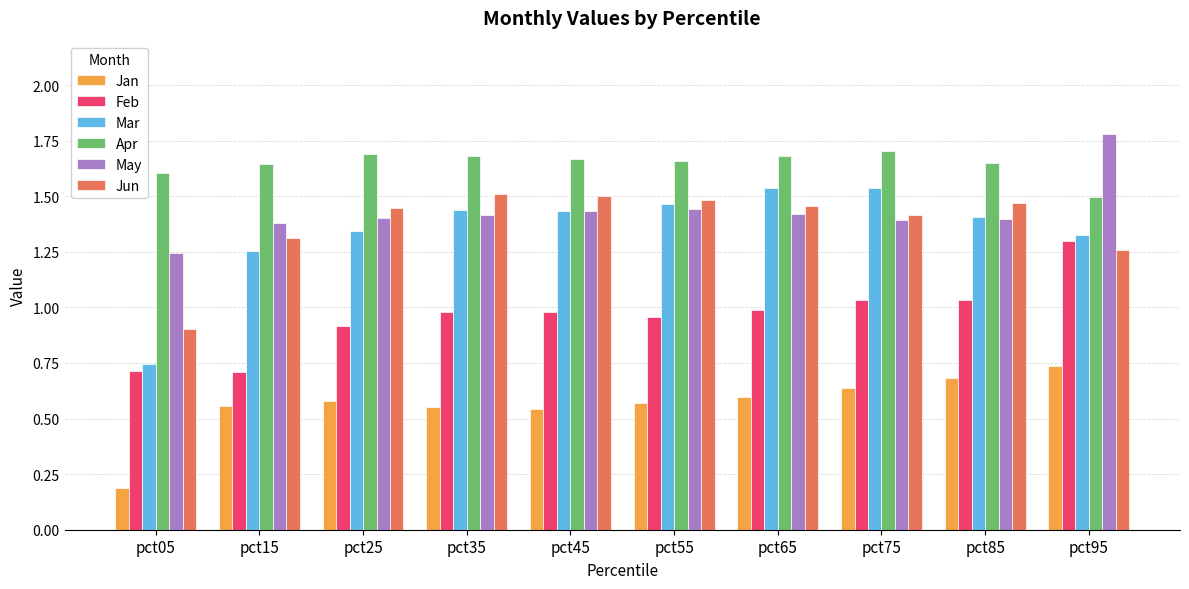

What is the difference between the highest and lowest values at pct15?

1.1